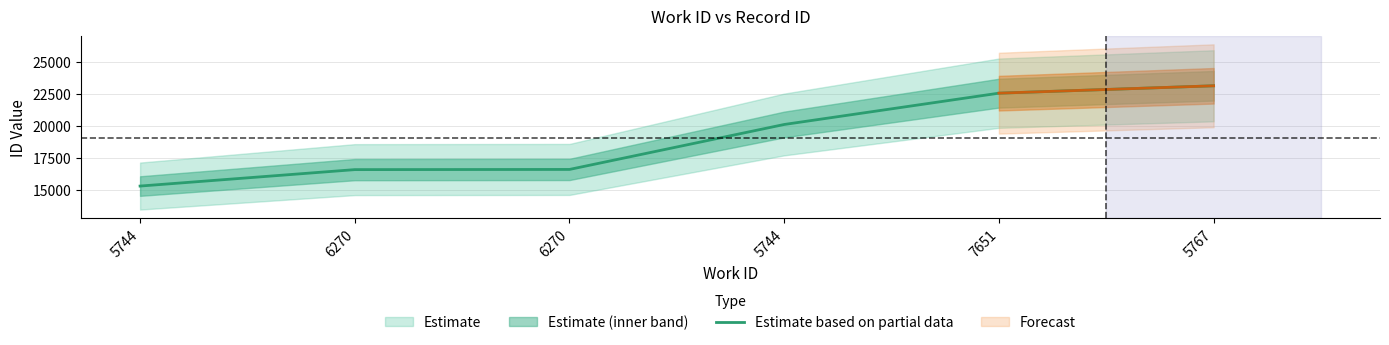

Is it true that the value at 5767 is 23140?

True